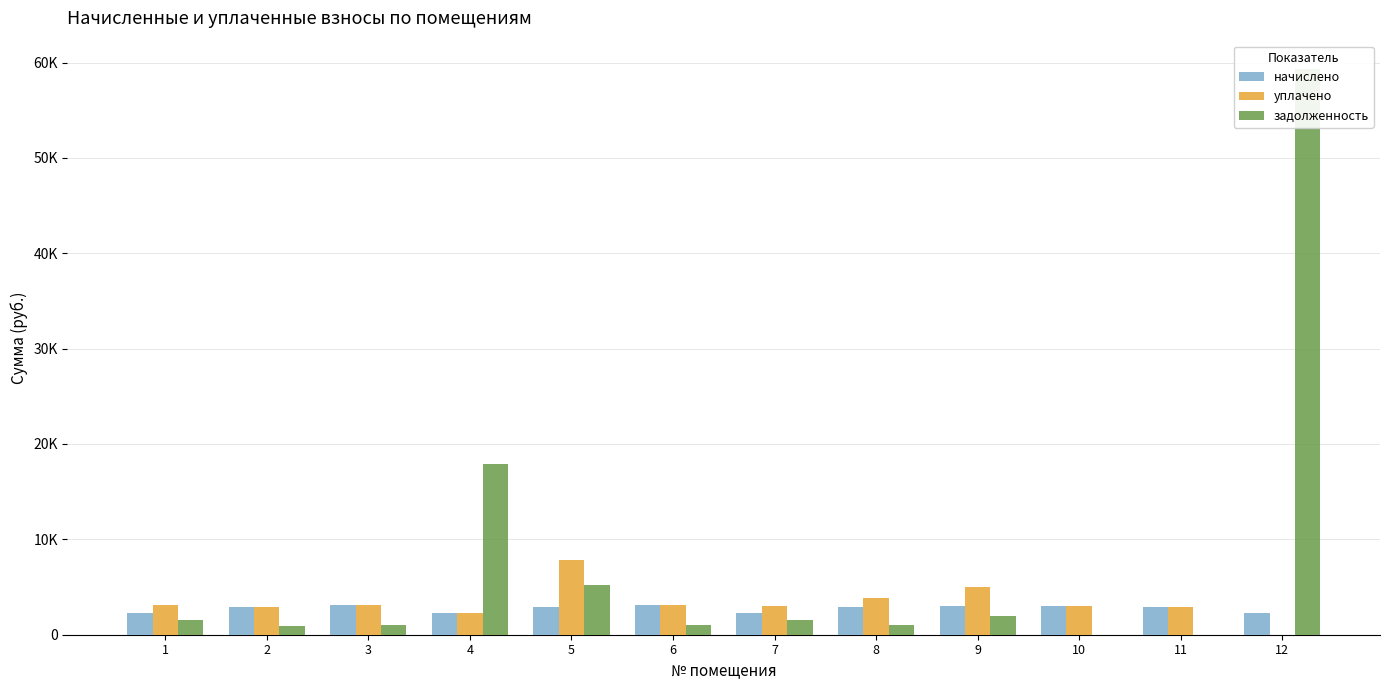

Rank the categories by задолженность value from lowest to highest.

10, 11, 2, 8, 3, 6, 7, 1, 9, 5, 4, 12